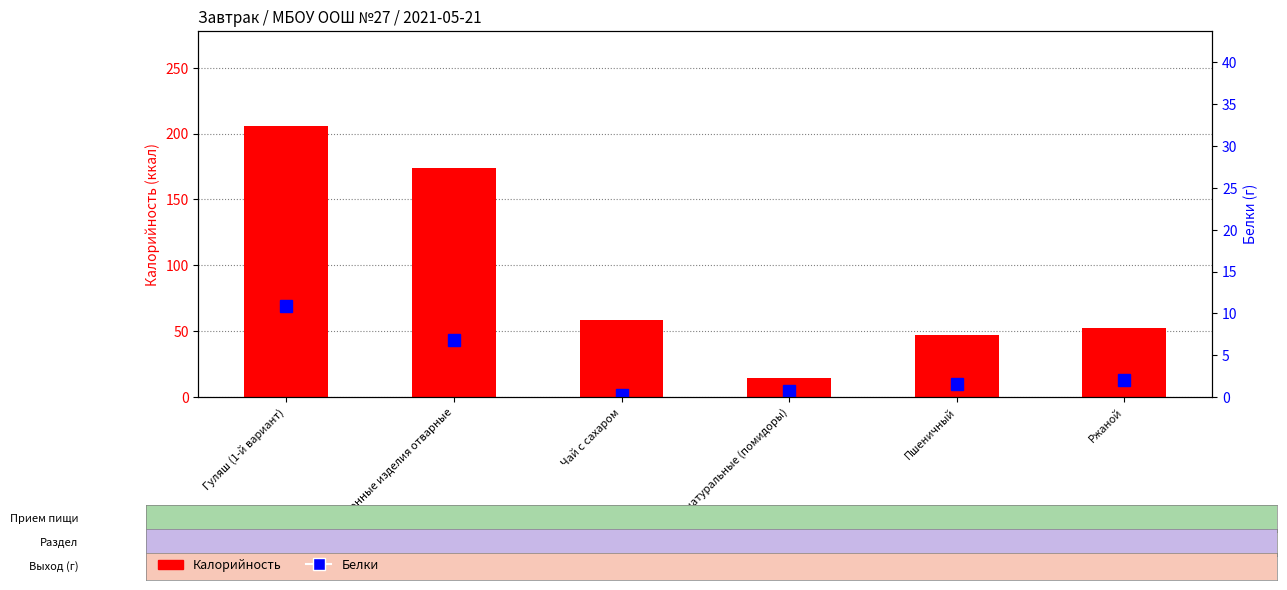

Which label corresponds to the smallest value in the chart?

Чай с сахаром